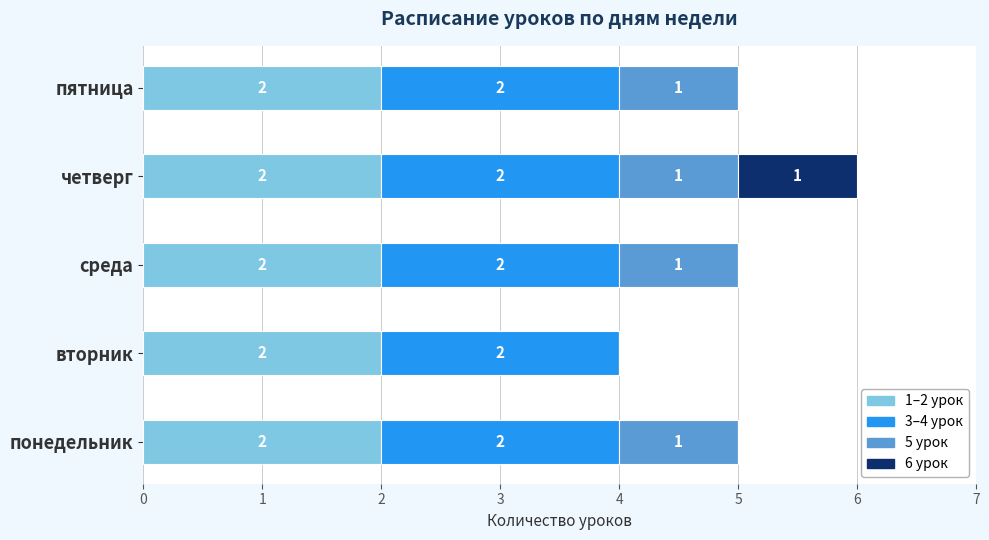

The 1–2 урок series shows 2 at понедельник. True or false?

True